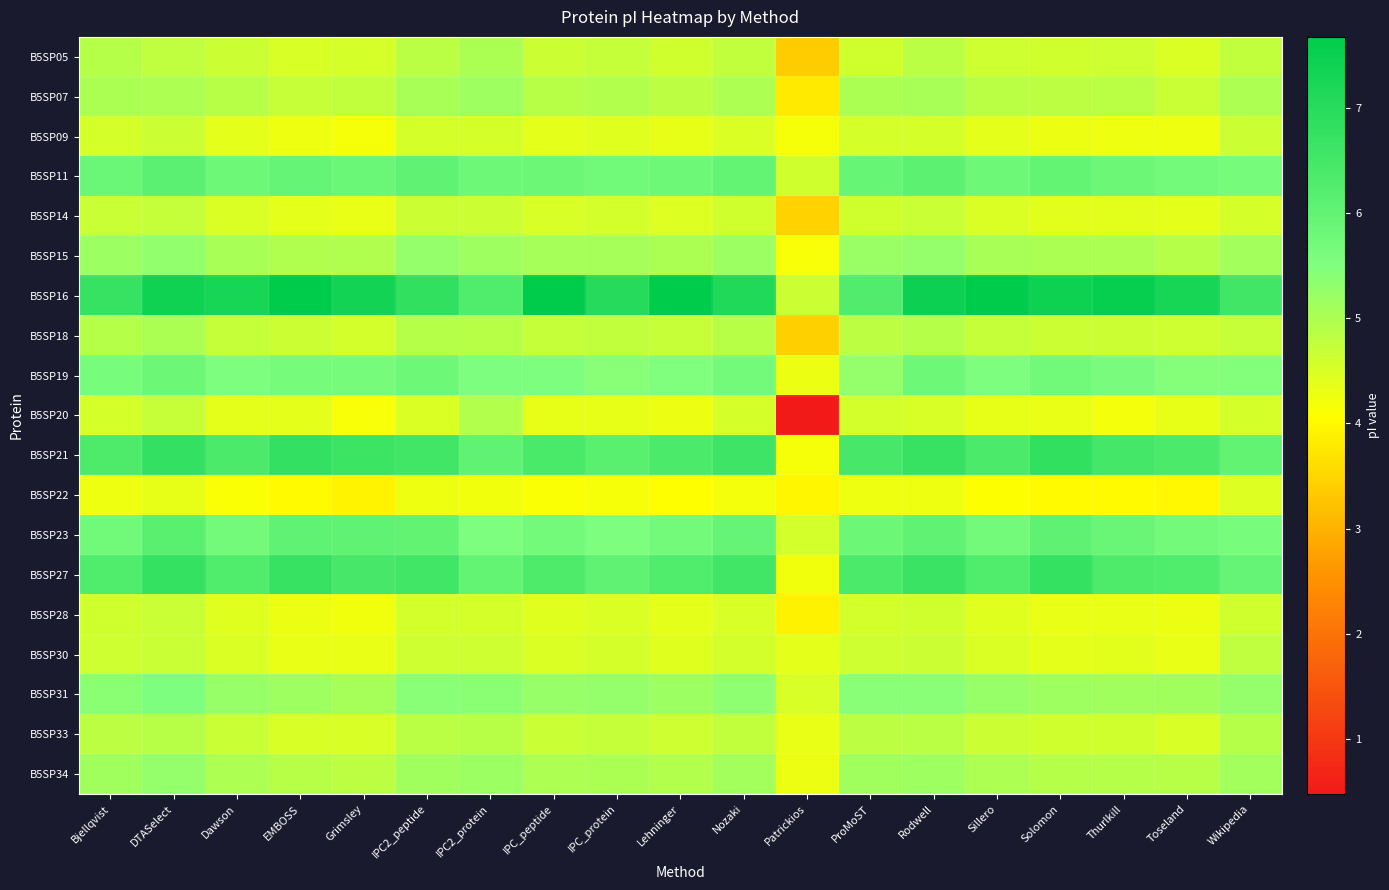

Which has a higher value, Lehninger or Bjellqvist?

Bjellqvist